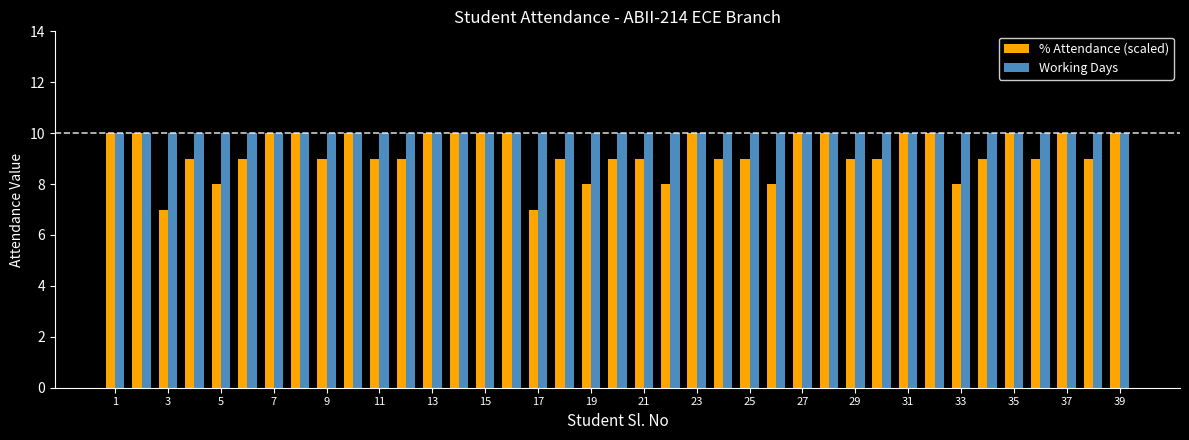

What is the difference between the second highest and minimum values in the % Attendance (scaled) series?

3